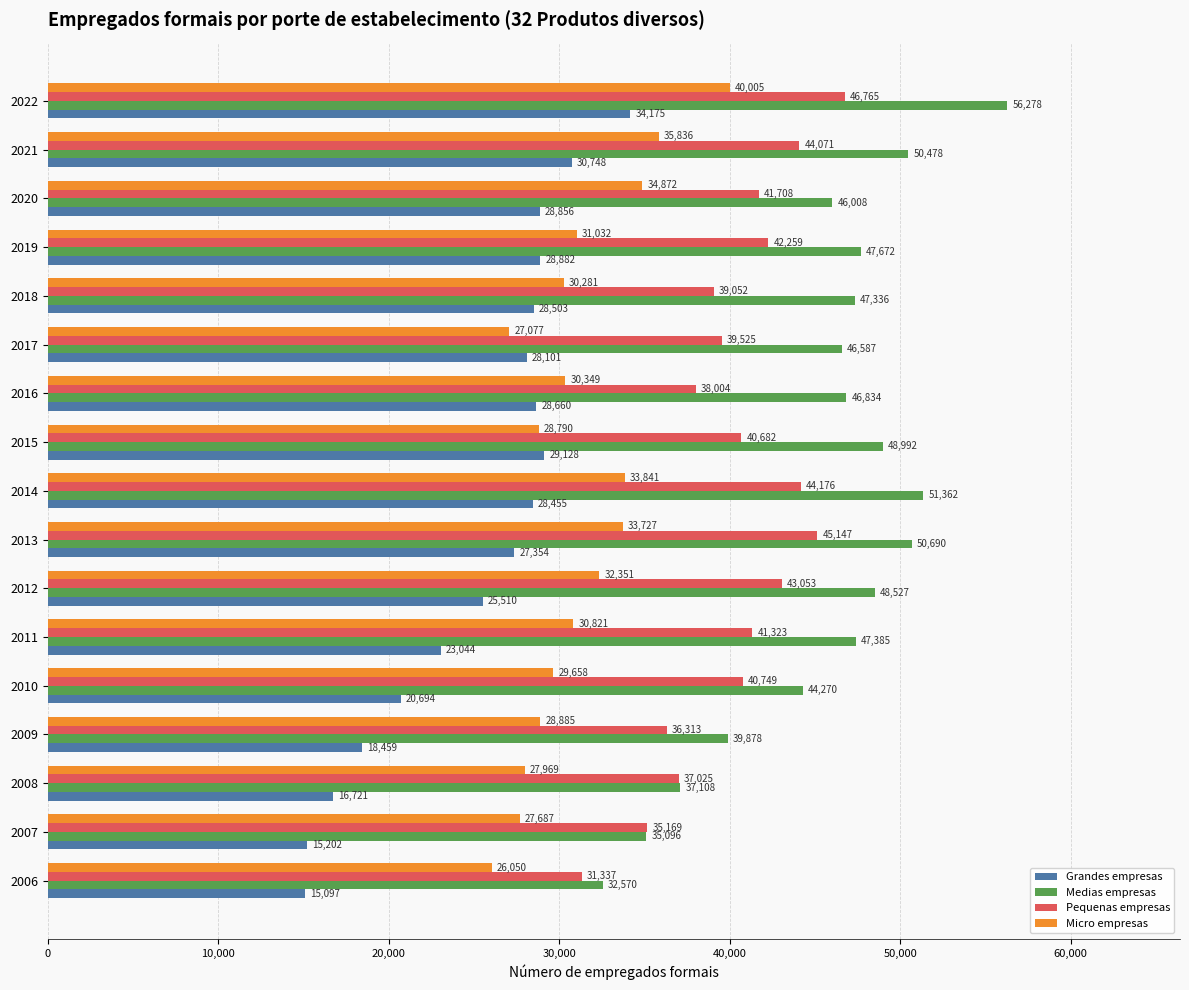

List the series in order of their overall mean, highest first.

Medias empresas, Pequenas empresas, Micro empresas, Grandes empresas